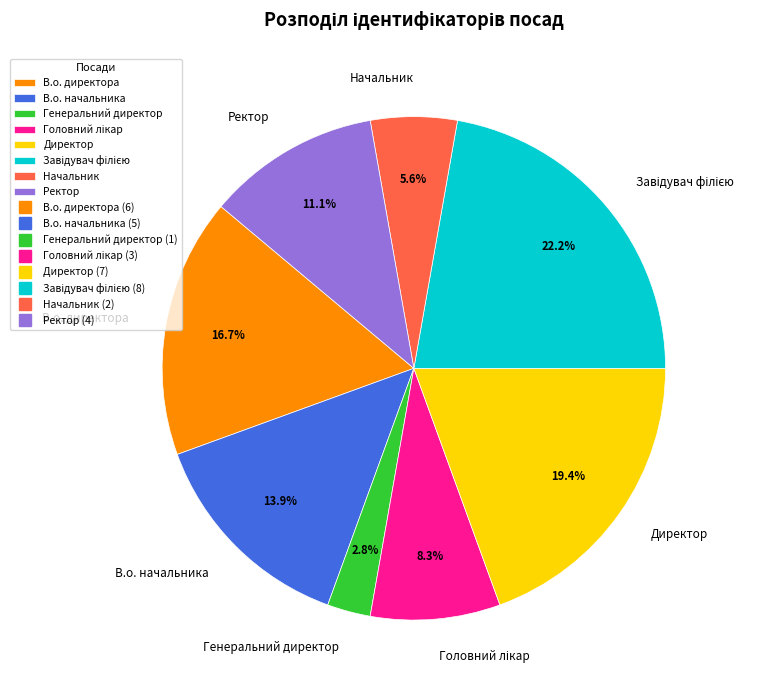

Which has a higher value, В.о. начальника or Генеральний директор?

В.о. начальника